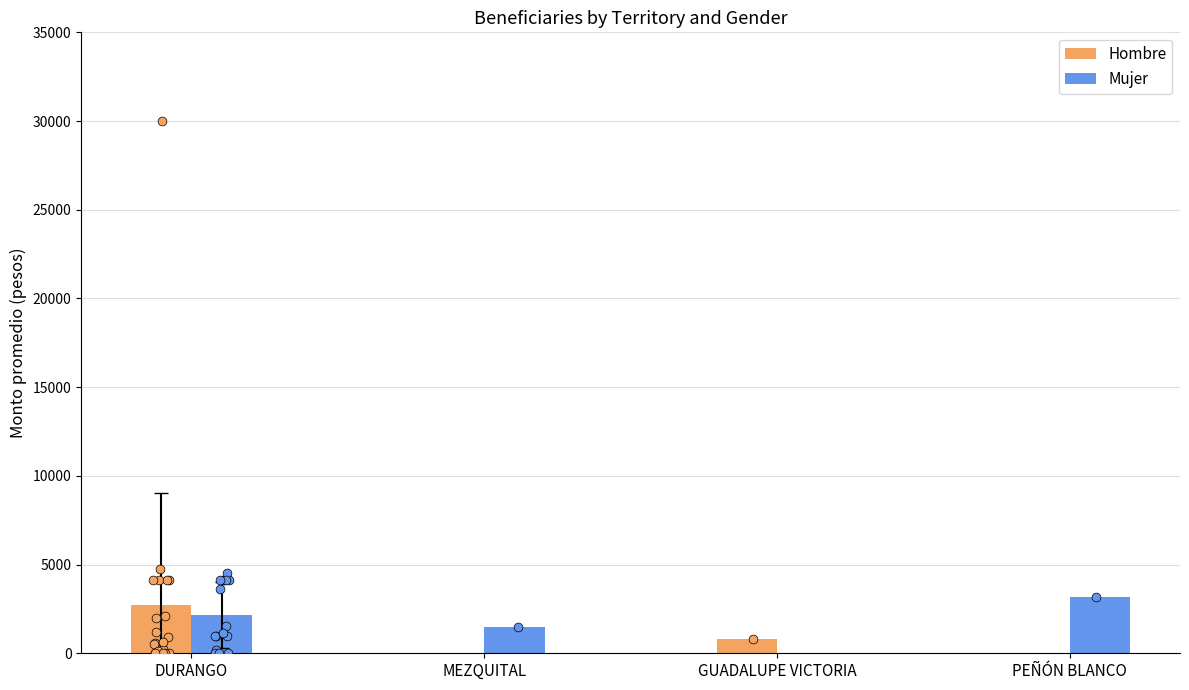

What are all the series names shown in the legend?

Hombre, Mujer